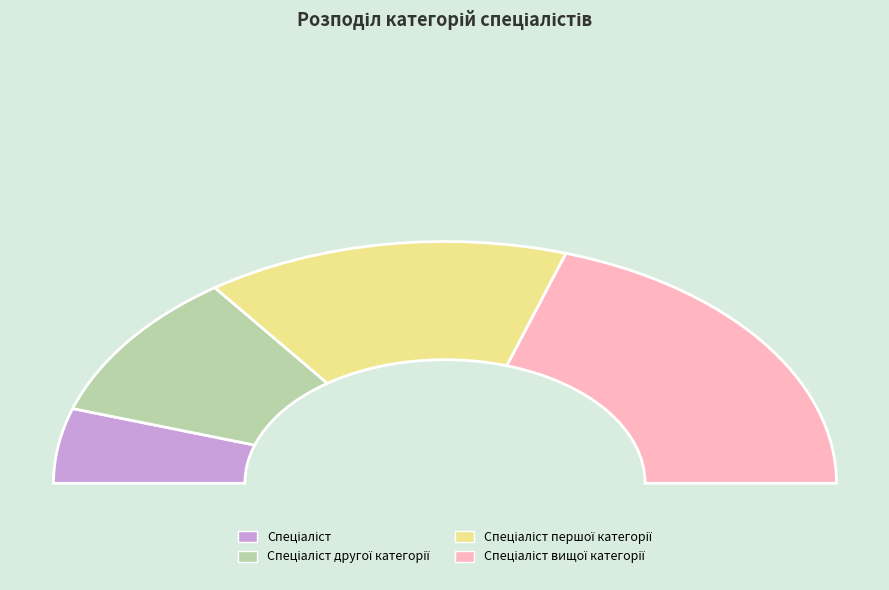

Is it true that Спеціаліст першої категорії is 30% of the pie?

True